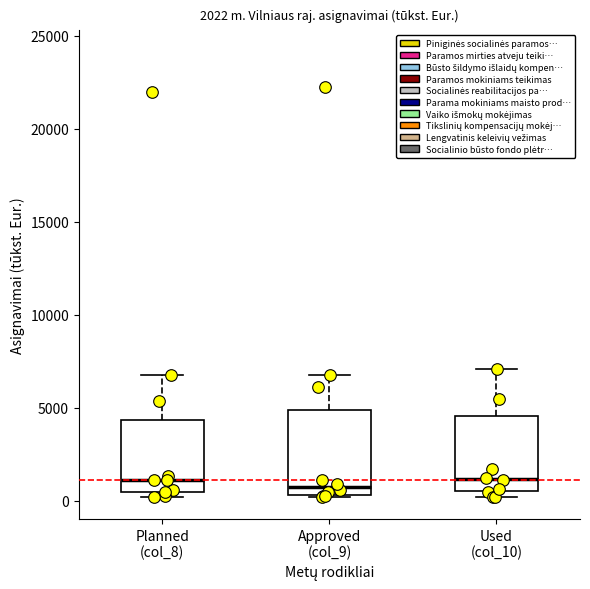

Comparing the boxes themselves (not the whiskers), which one is the tallest?

Approved (col_9)